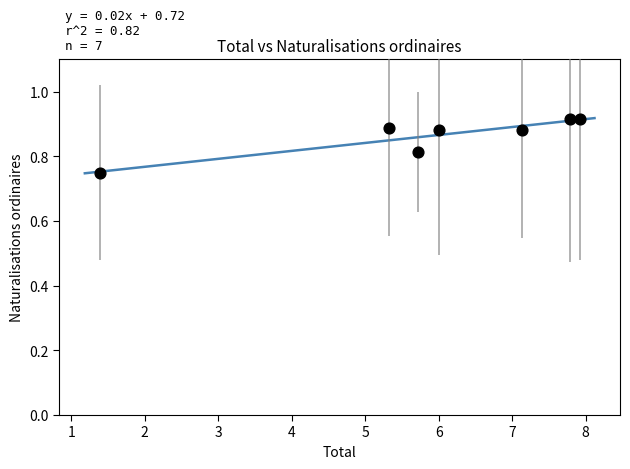

What is the range of X values (max minus min)?

6.5